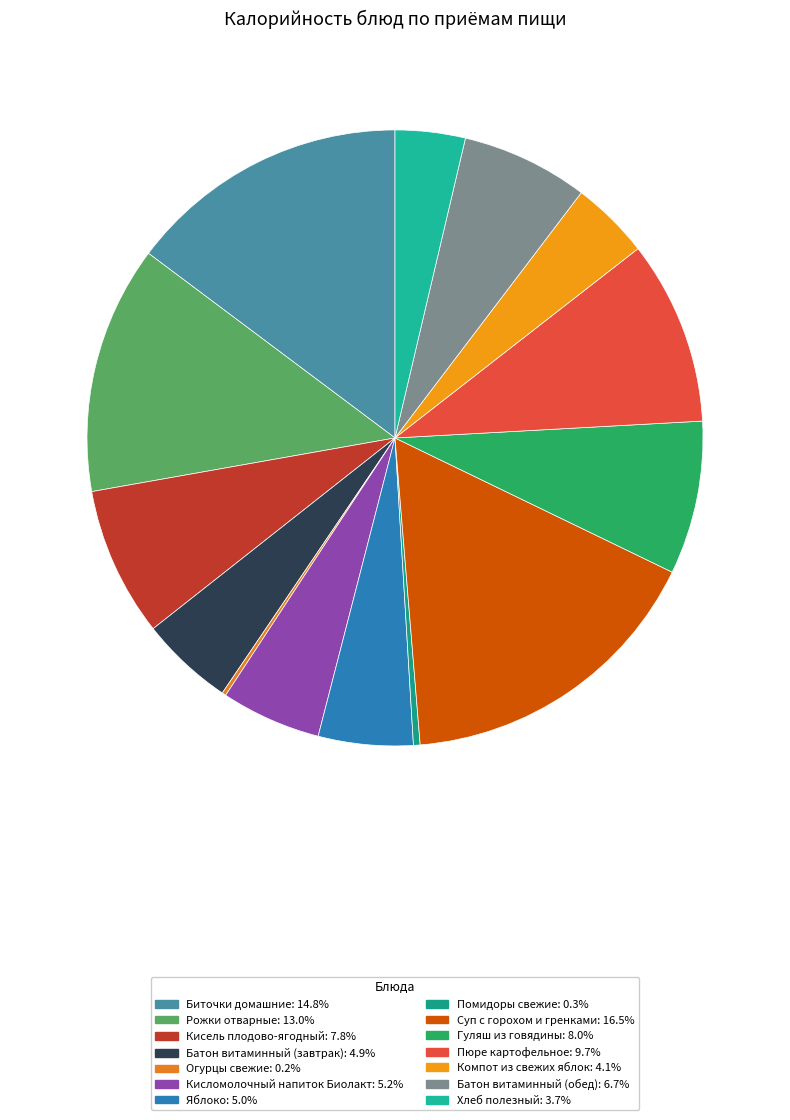

Do Пюре картофельное and Помидоры свежие together represent more than half of the pie?

No